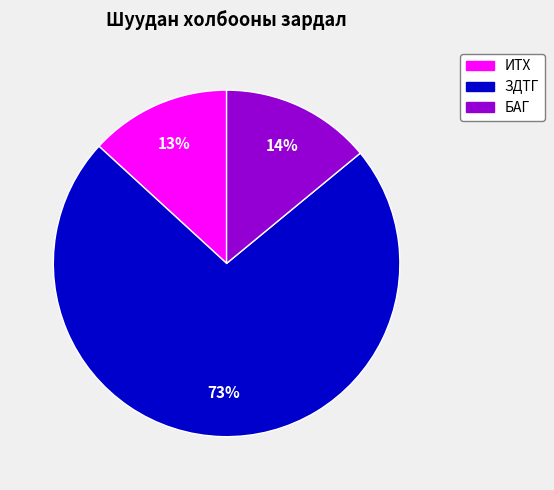

Do ИТХ and БАГ together represent more than half of the pie?

No